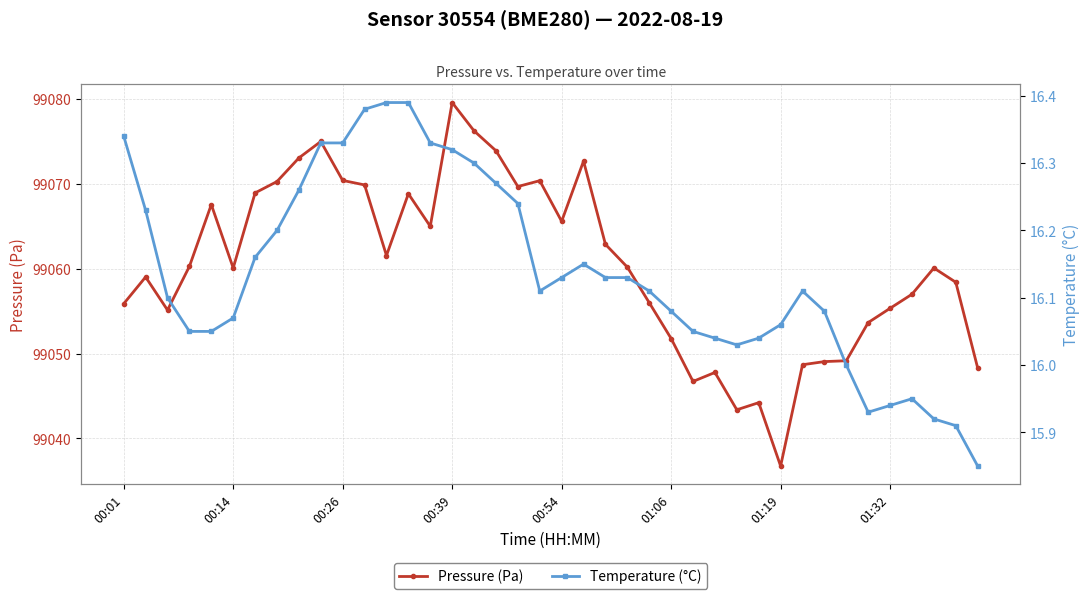

True or false: Temperature (°C) and Pressure (Pa) cross at least once.

False